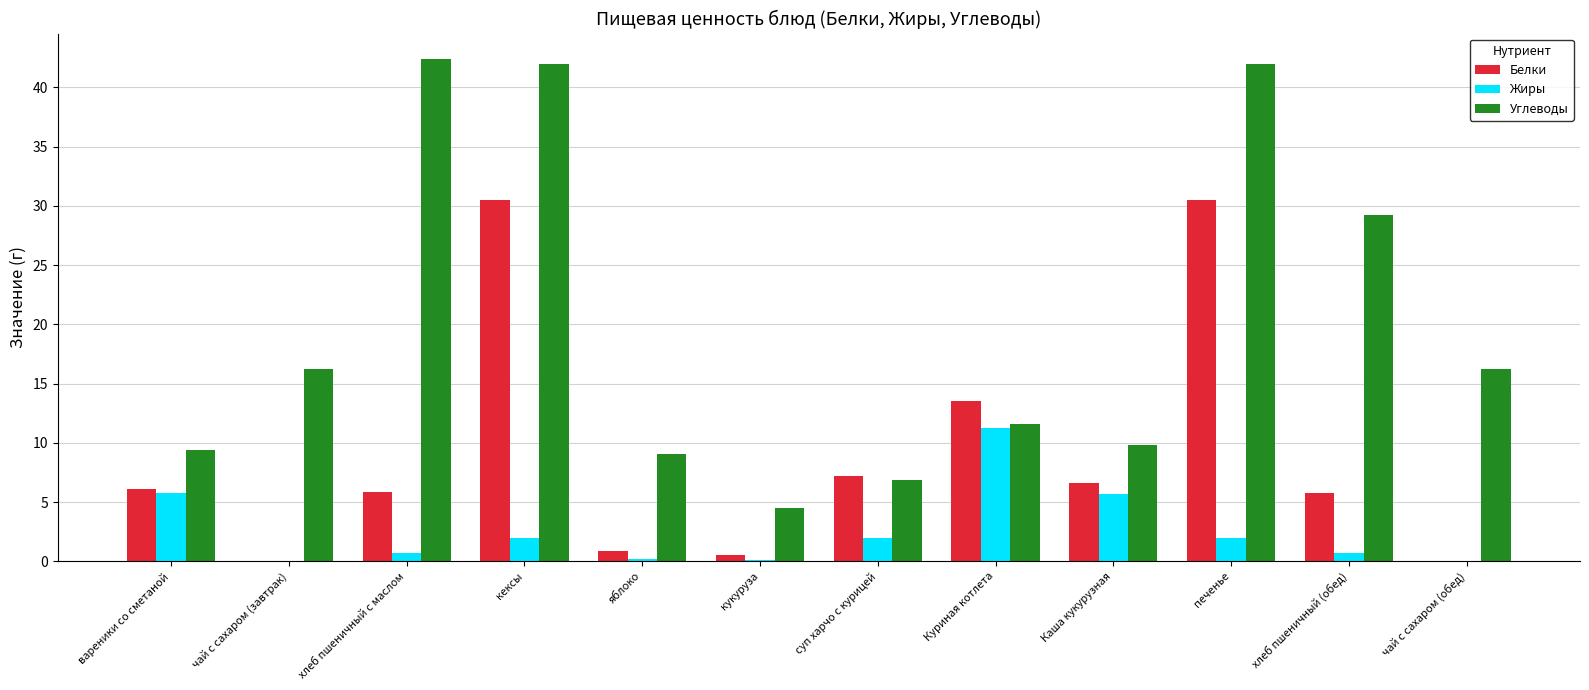

The Белки series shows 13.5 at Куриная котлета. True or false?

True